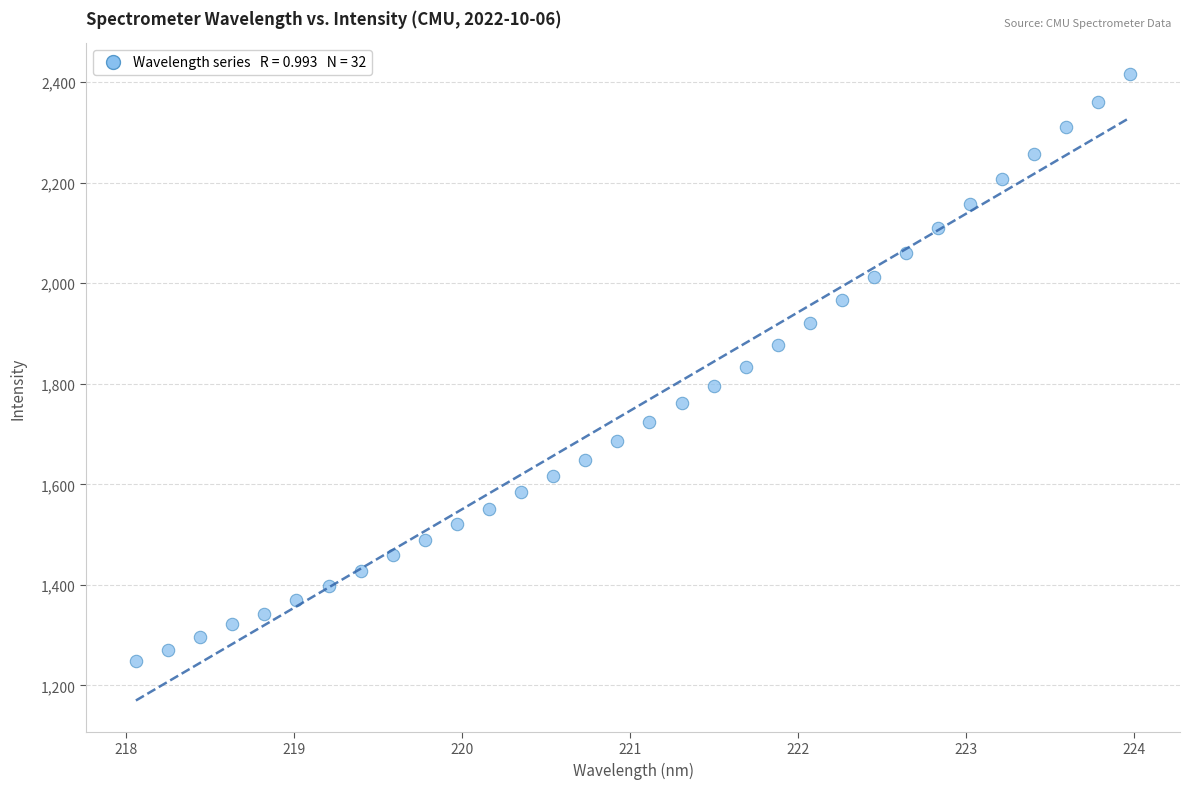

What is the range of X values (max minus min)?

5.9